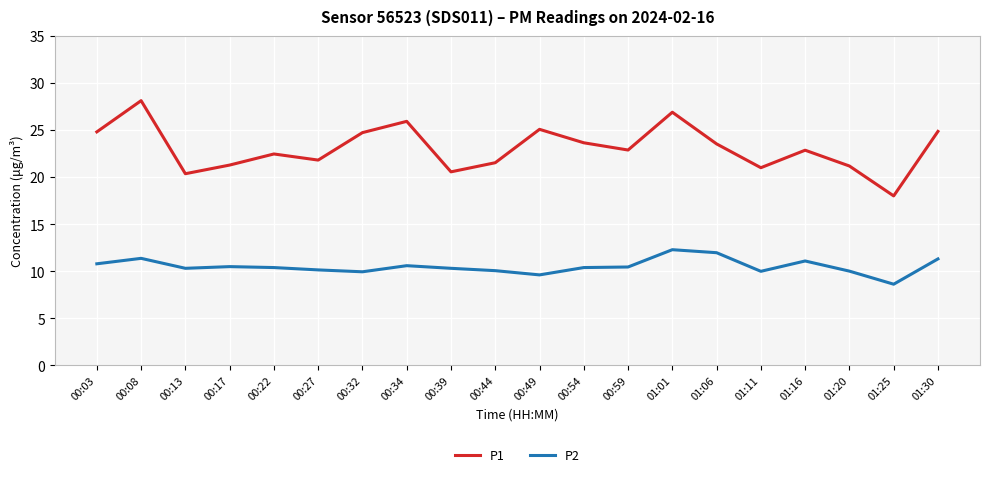

What are all the series names shown in the legend?

P1, P2